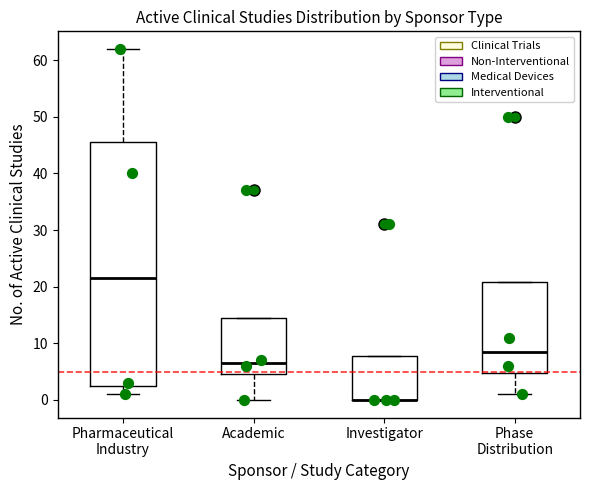

Reading left to right, read every box against the y-axis: the position of its median line, the range the box covers, and the ends of its whiskers. The values are not printed on the chart, so give them approximately, as read against the axis.

Pharmaceutical Industry: median 22, box 3 to 46, whiskers 1 to 62
Academic: median 7, box 5 to 15, whiskers 0 to 15
Investigator: median 0 (drawn on the box's lower edge), box 0 to 8, whiskers 0 to 8
Phase Distribution: median 9, box 5 to 21, whiskers 1 to 21